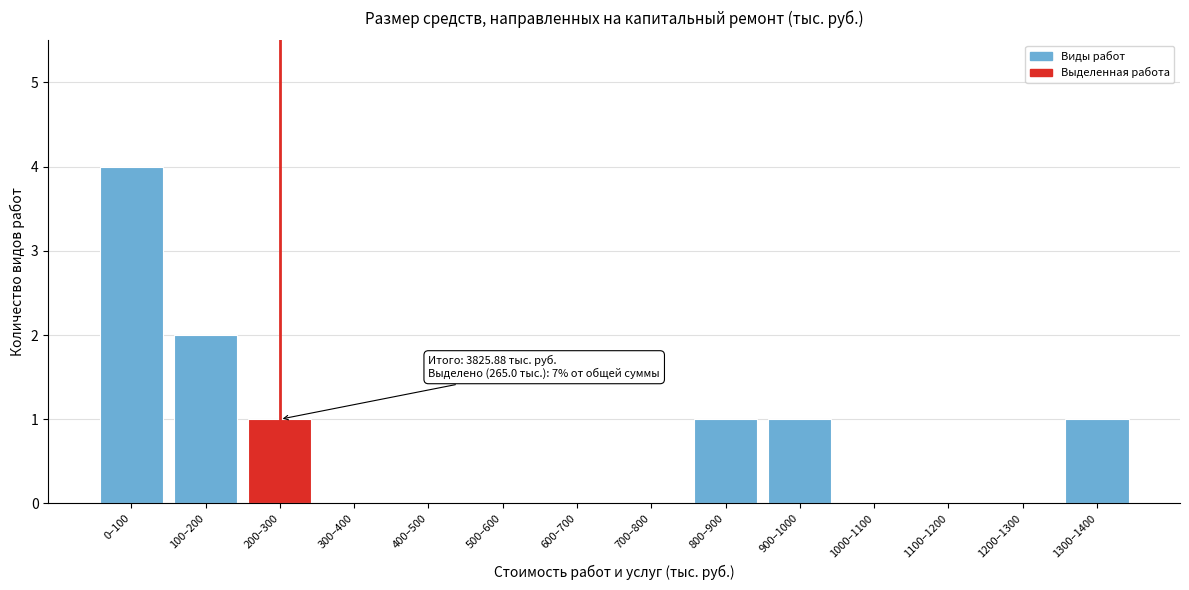

Reading left to right, what are all the values shown in this chart?

0–100=4	100–200=2	200–300=1	300–400=0	400–500=0	500–600=0	600–700=0	700–800=0	800–900=1	900–1000=1	1000–1100=0	1100–1200=0	1200–1300=0	1300–1400=1